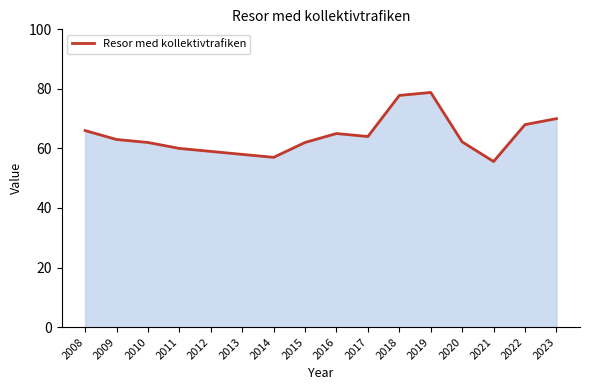

Between 2022 and 2008, which is larger?

2022